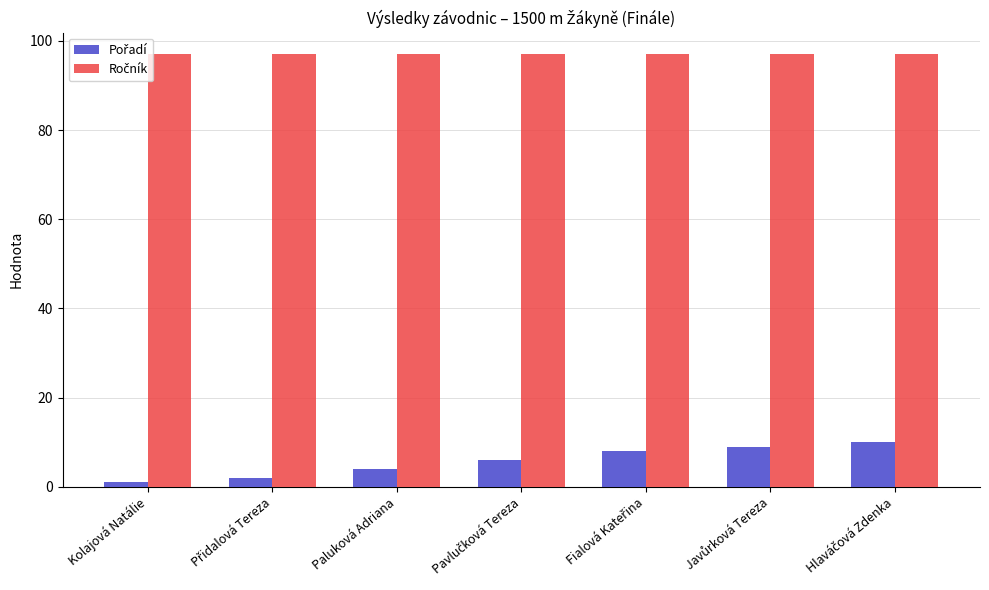

At how many categories does at least one series exceed 23?

7